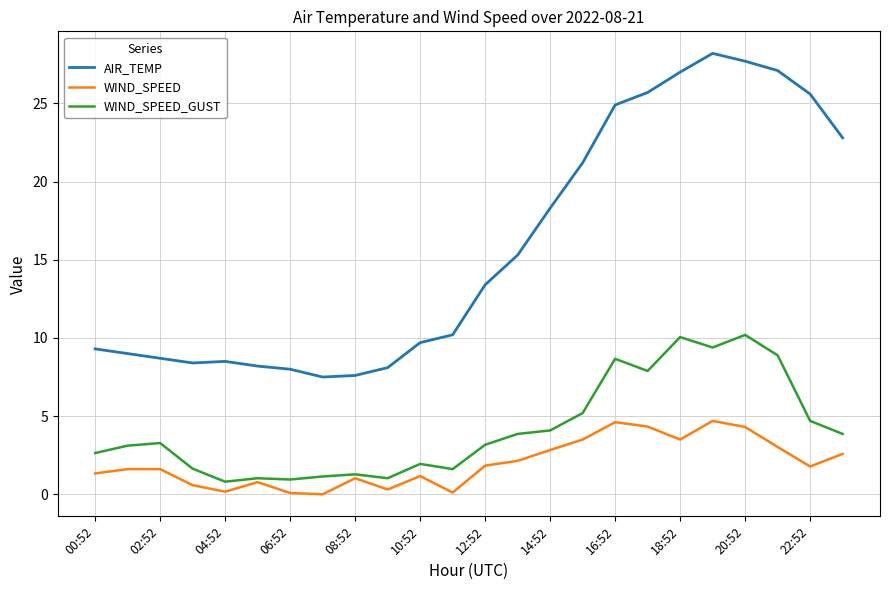

True or false: WIND_SPEED and AIR_TEMP intersect in this chart.

False